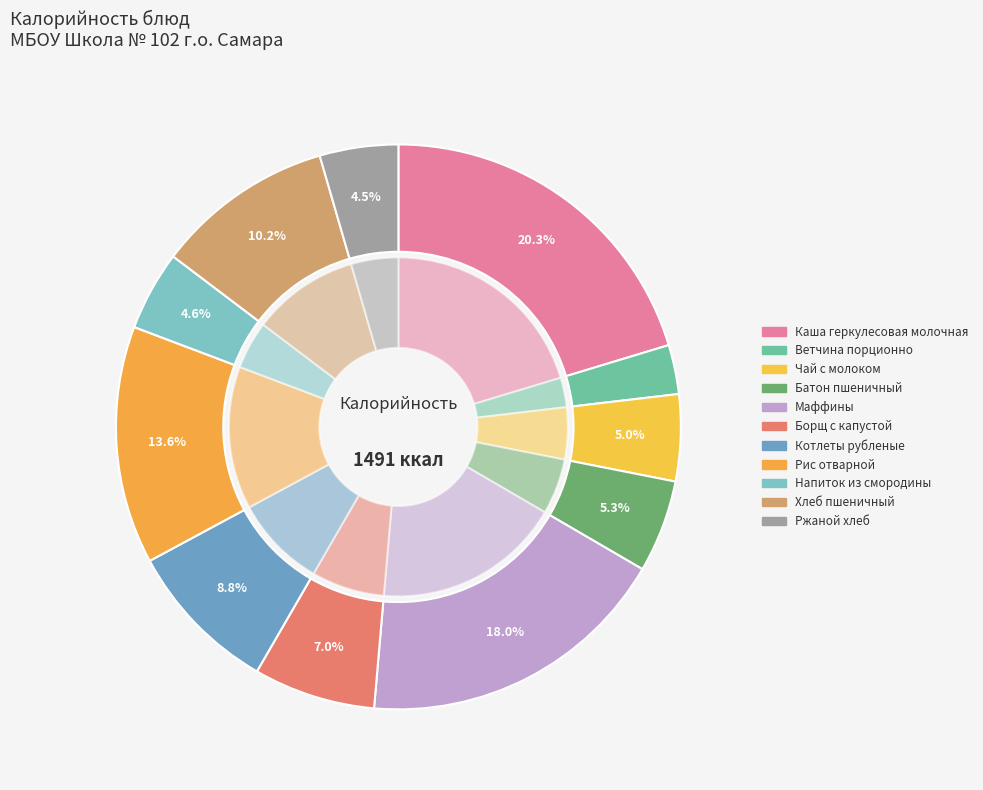

What portion of the pie excludes Батон пшеничный?

94.7%